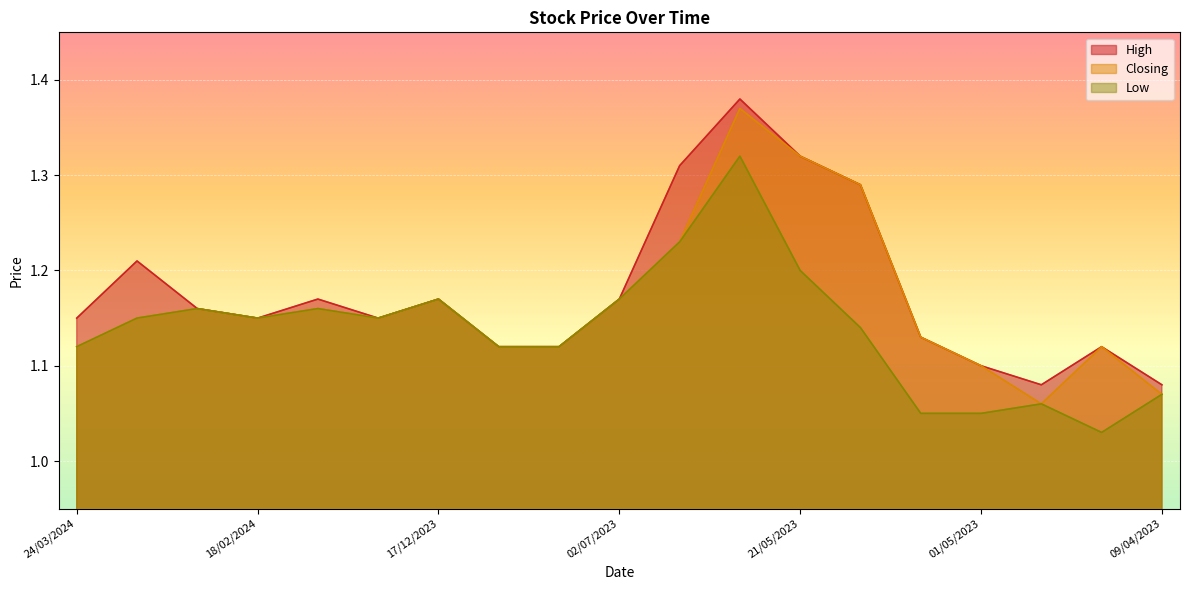

What is the spread (max minus min) of values at 01/05/2023?

0.1